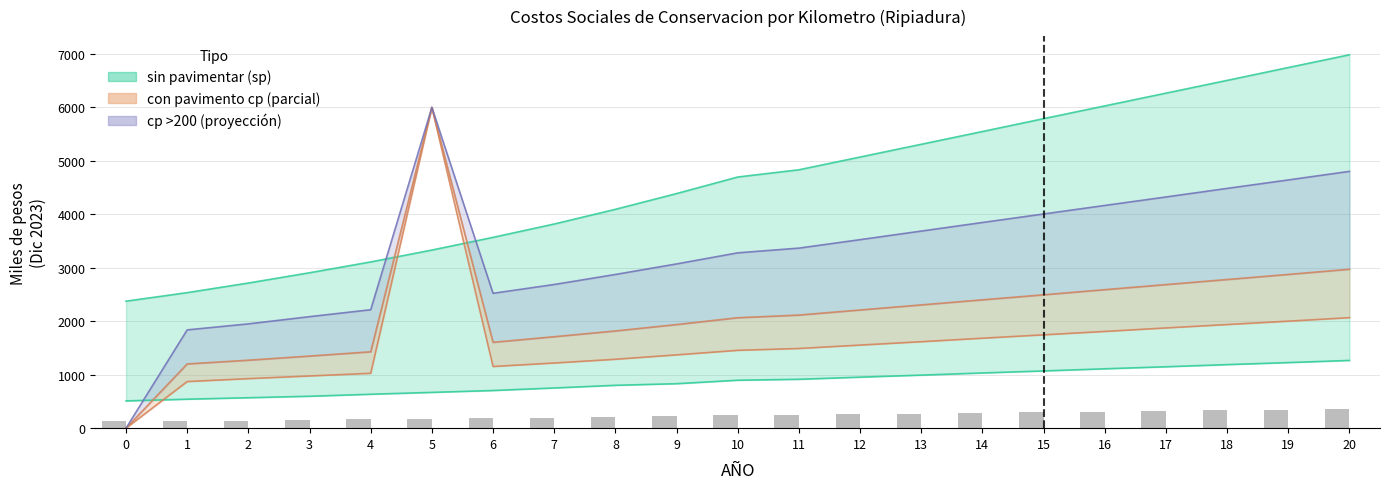

List the labels in order of sp <50 value, smallest first.

0, 1, 2, 3, 4, 5, 6, 7, 8, 9, 10, 11, 12, 13, 14, 15, 16, 17, 18, 19, 20